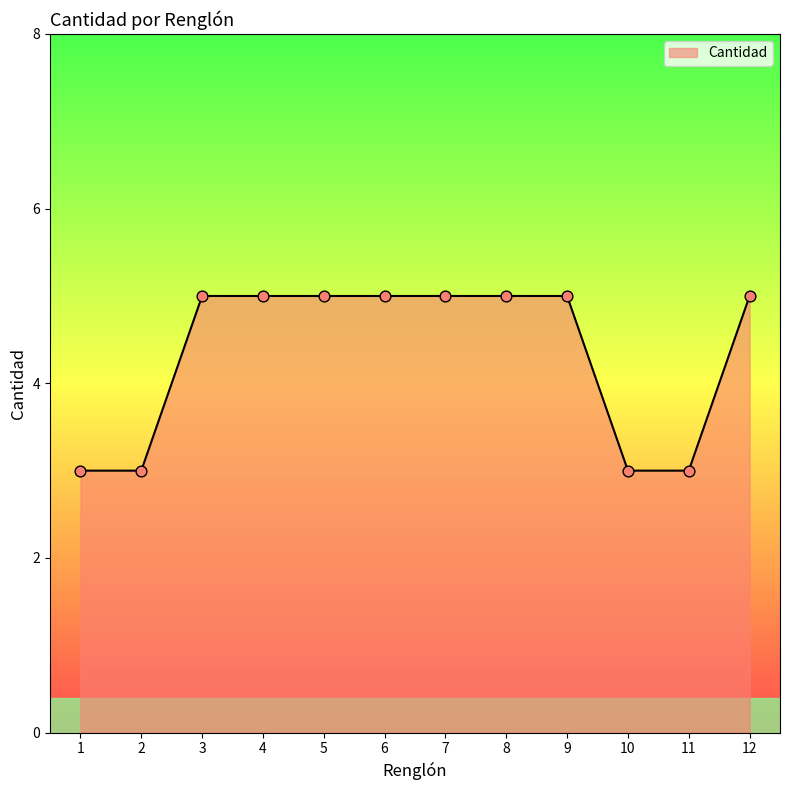

Between 5 and 1, which is larger?

5